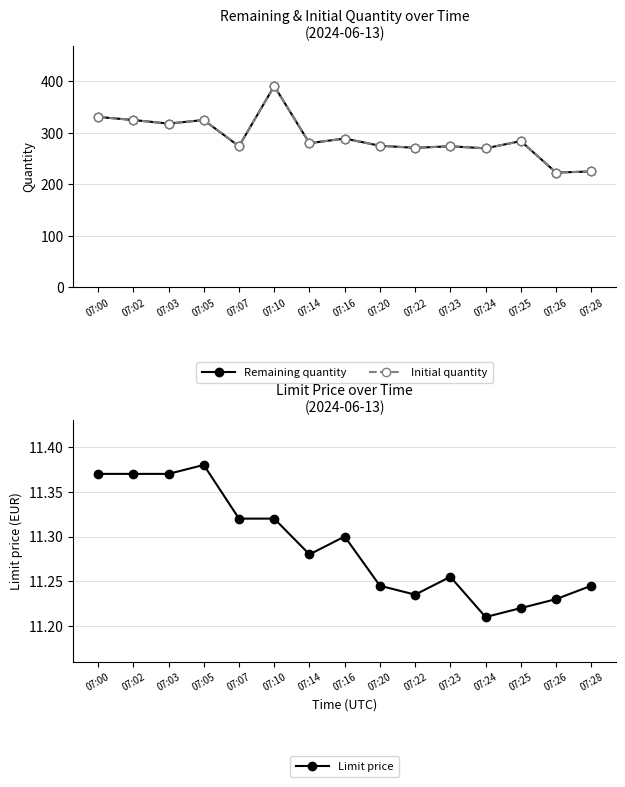

How many data points in Initial quantity are above 280?

7